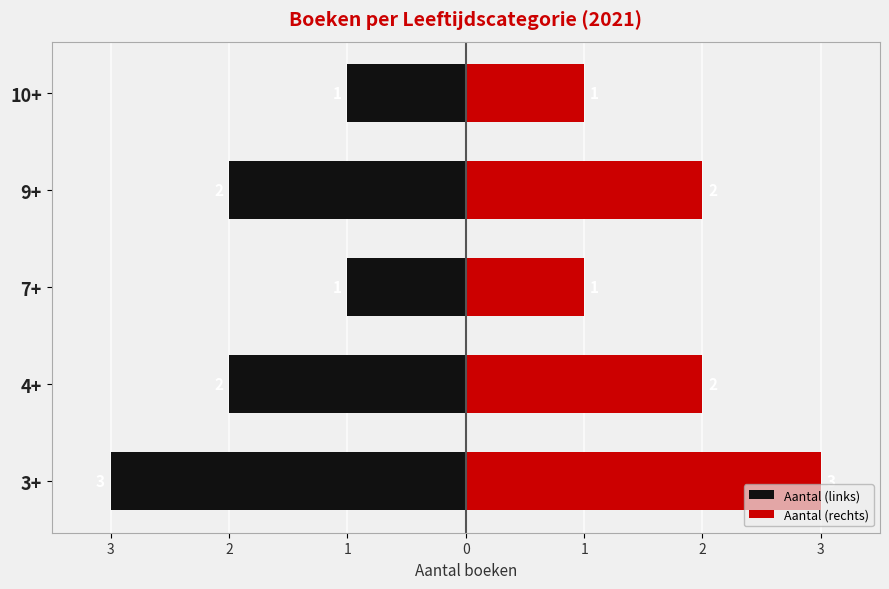

How many bars are there in each group?

2